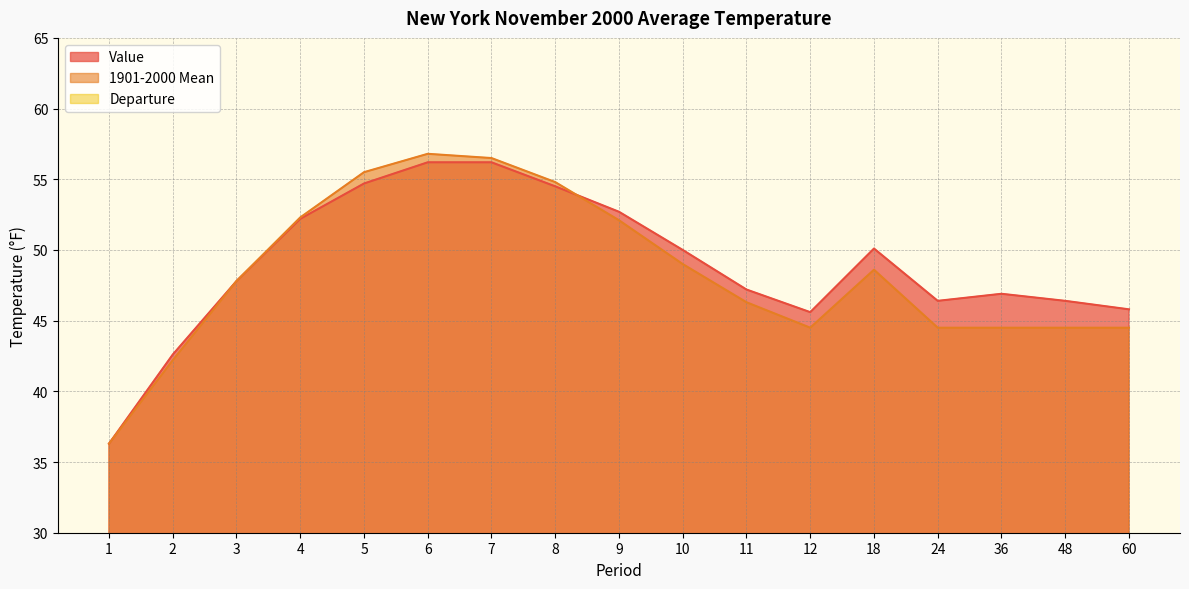

What is the highest value of the Departure series?

2.4